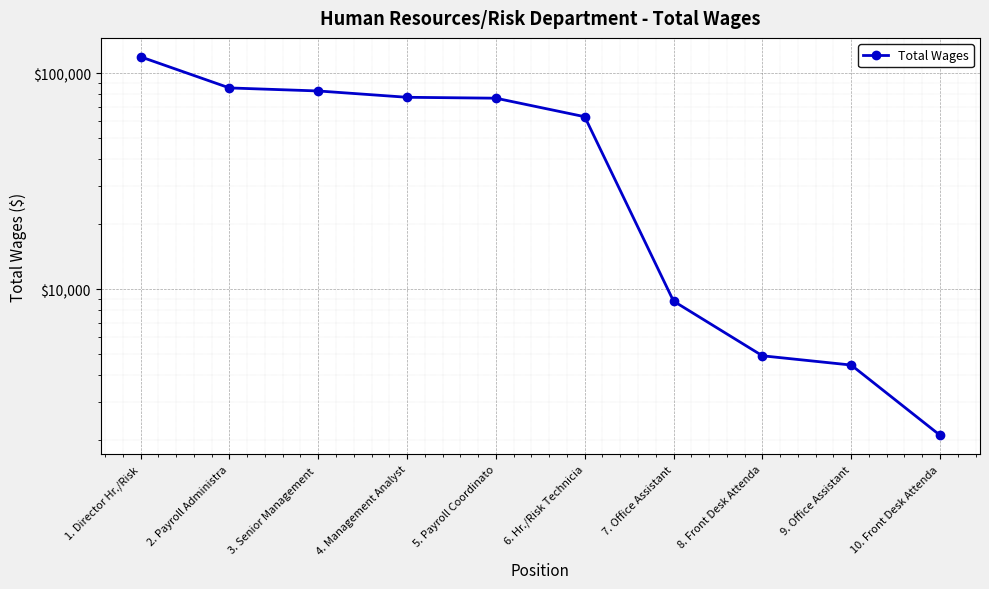

At which category does the chart reach its peak across all series?

1. Director Hr./Risk